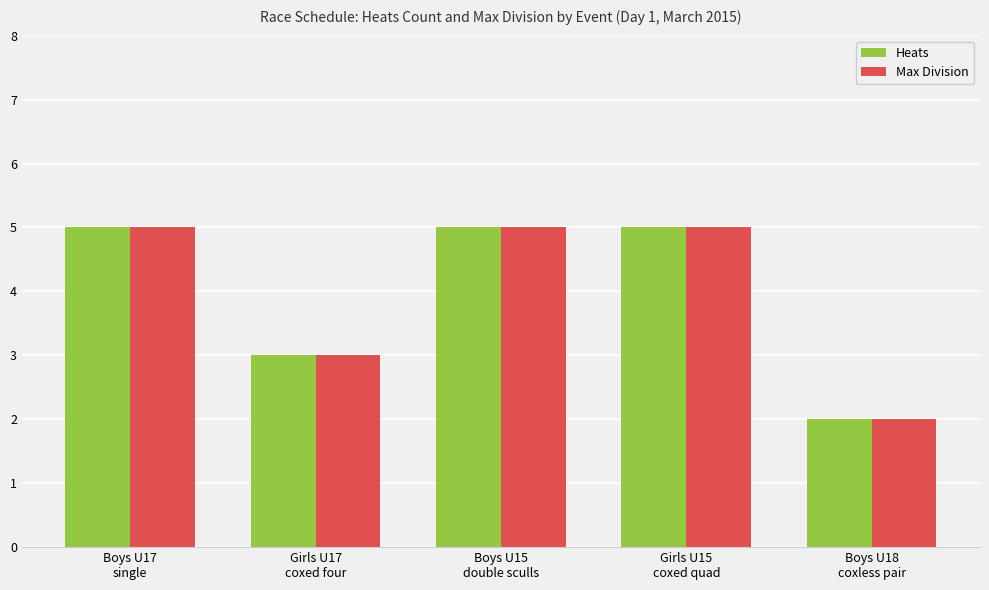

What value does the Heats series have at Boys U15
double sculls?

5